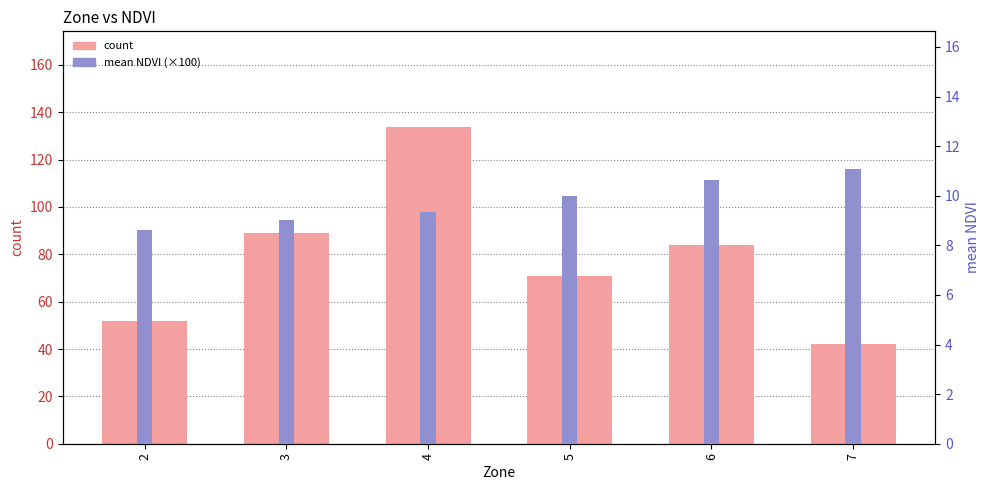

What is the smallest value displayed?

8.6